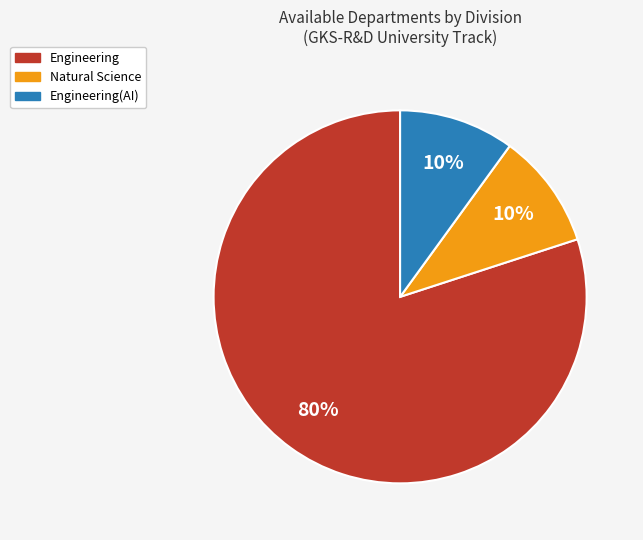

How many segments does this pie chart have?

3